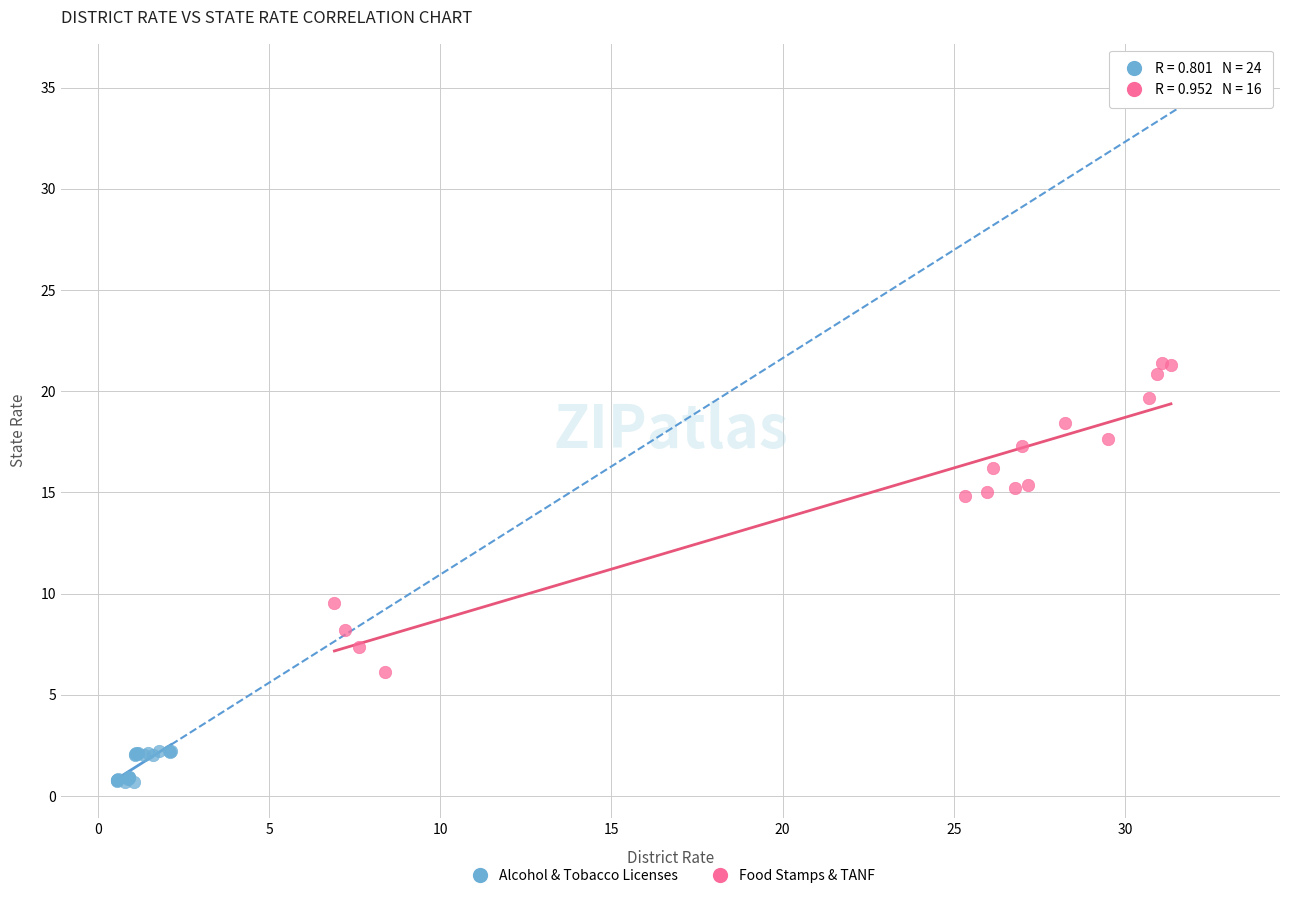

Which series contains the lowest Y value?

Alcohol & Tobacco Licenses